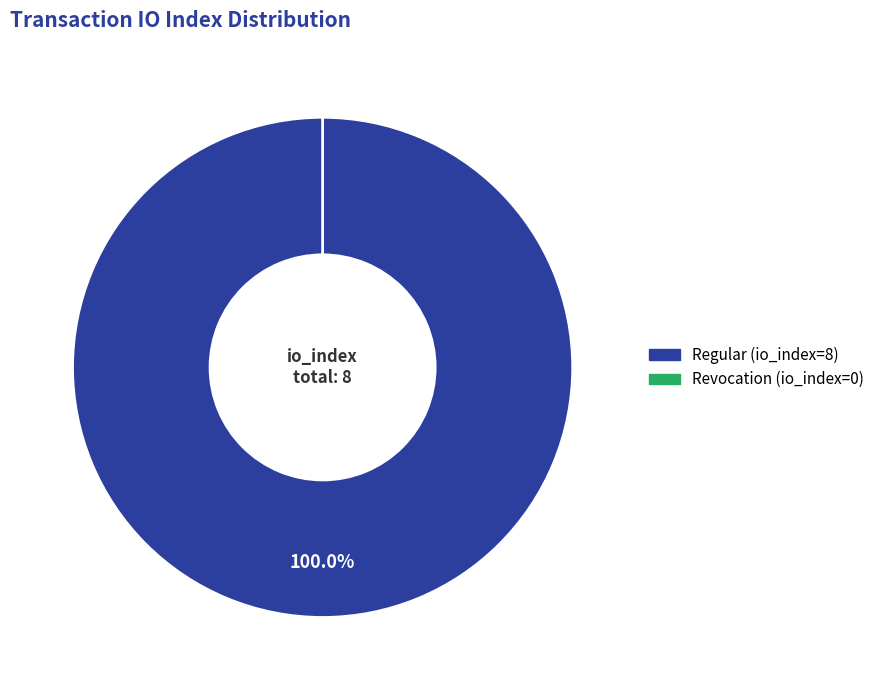

What is the change in value from Regular (io_index=8) to Revocation (io_index=0)?

-8